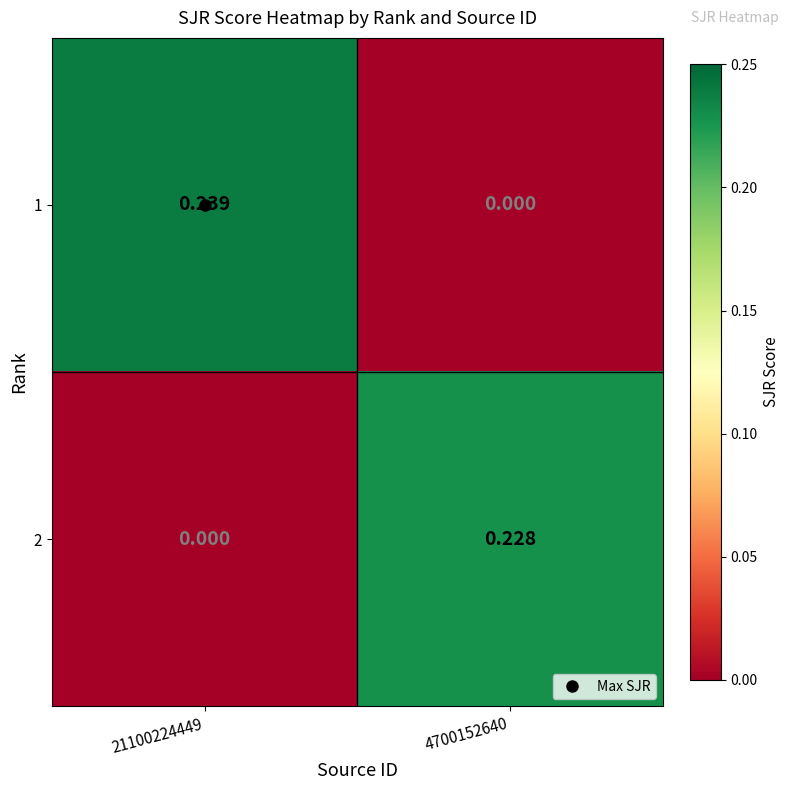

Between 21100224449 and 4700152640, which series saw the biggest shift?

1